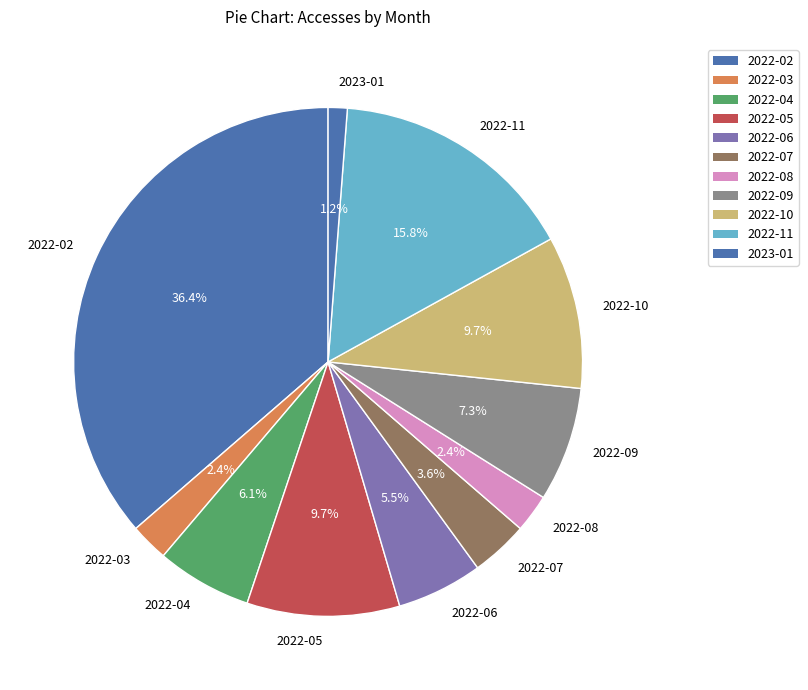

To the nearest percent, what is the combined percentage of 2022-06 and 2022-08?

8%